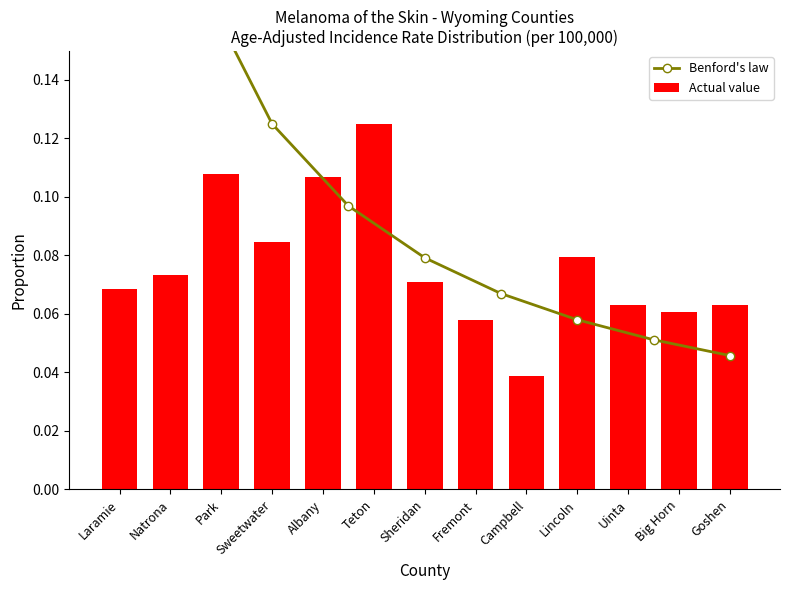

Reading left to right, transcribe all the data shown in this chart.

Laramie=0.1	Natrona=0.1	Park=0.1	Sweetwater=0.1	Albany=0.1	Teton=0.1	Sheridan=0.1	Fremont=0.1	Campbell=0.0	Lincoln=0.1	Uinta=0.1	Big Horn=0.1	Goshen=0.1